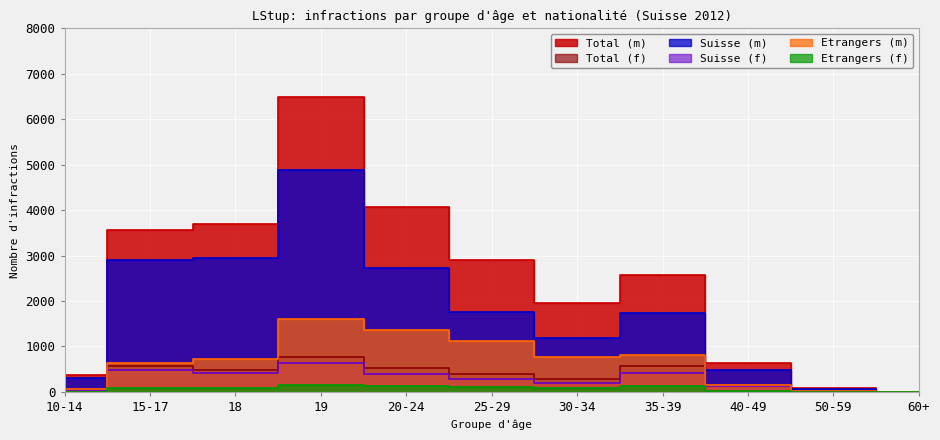

How many interior local valleys does the Suisse (f) series have?

2